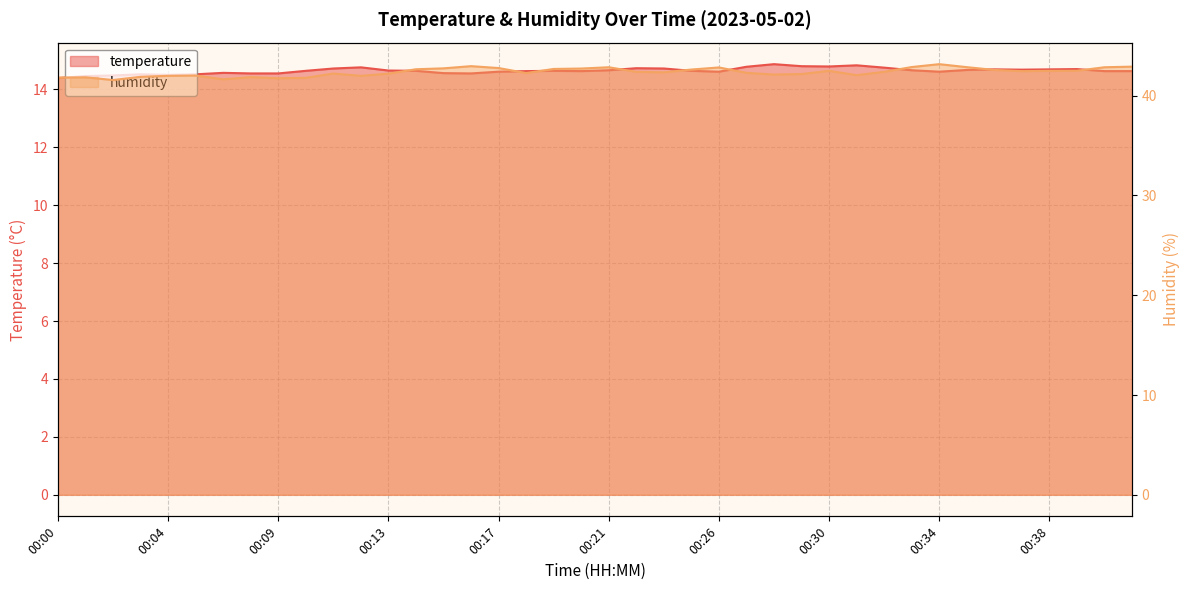

What are all the series names shown in the legend?

temperature, humidity